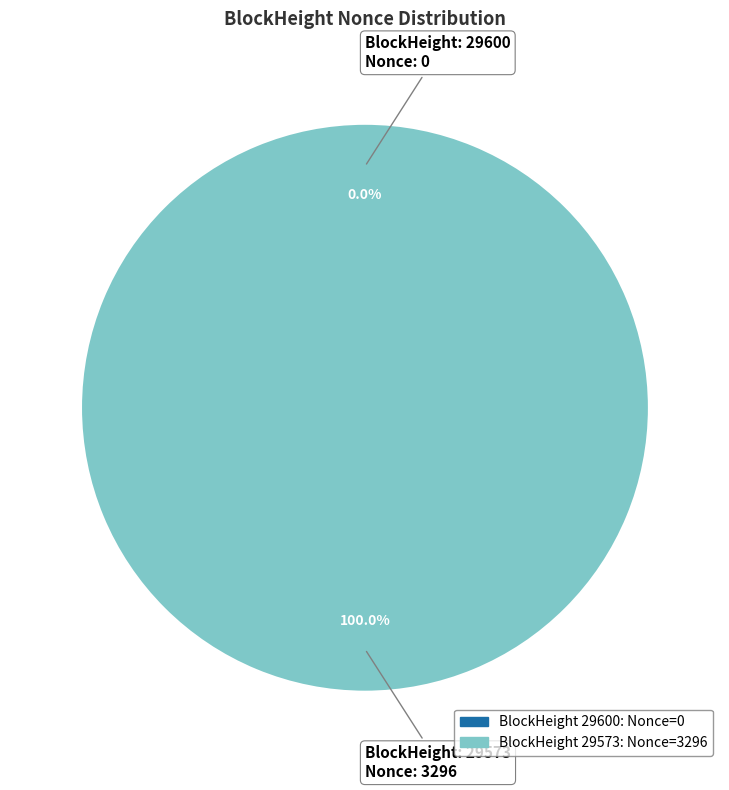

What is the majority slice?

29573